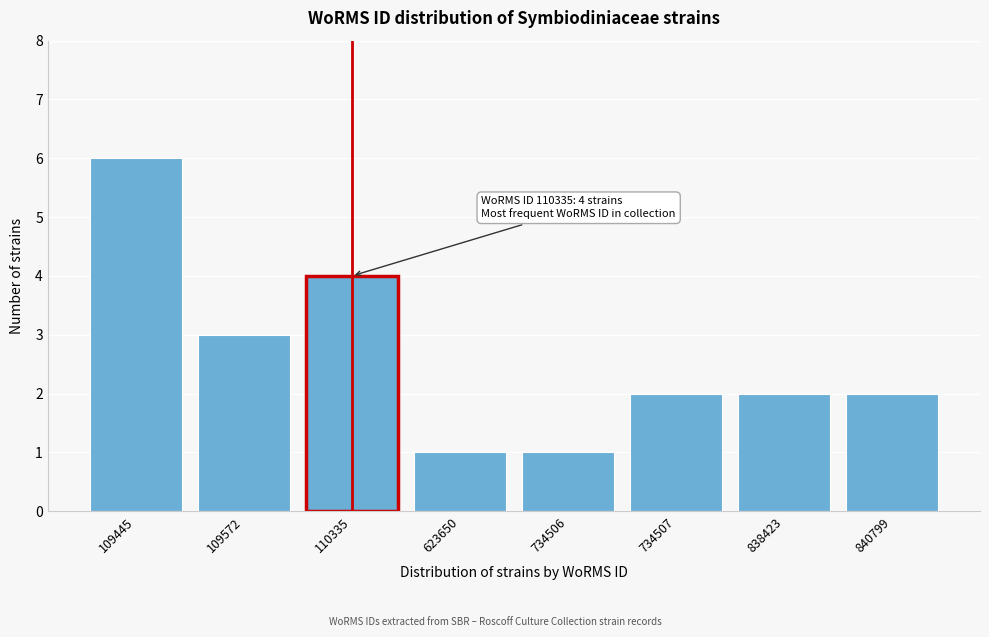

Reading left to right, transcribe all the data shown in this chart.

6	3	4	1	1	2	2	2